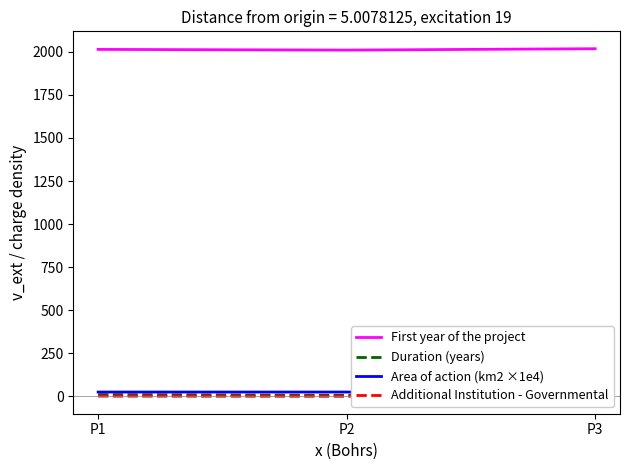

Reading right to left, extract all data points from this chart.

First year of the project: P3=2018.0	P2=2010.0	P1=2014.0
Duration (years): P3=3.0	P2=6.0	P1=10.0
Area of action (km2 ×1e4): P3=0.1	P2=25.0	P1=25.0
Additional Institution - Governmental: P3=0.0	P2=0.0	P1=1.0